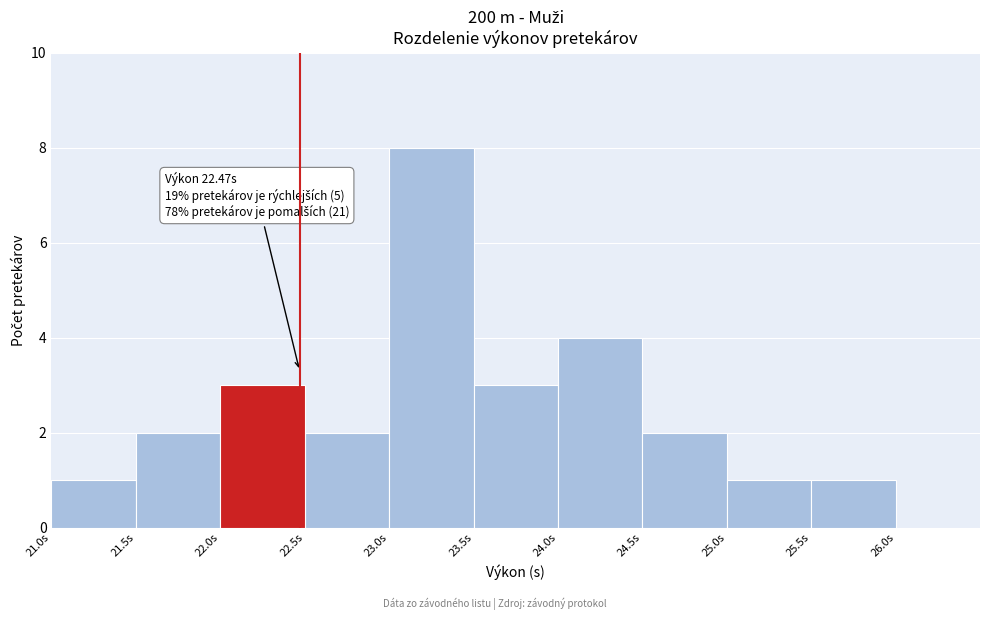

Which range on the x-axis has the tallest bar?

23.0 to 23.5